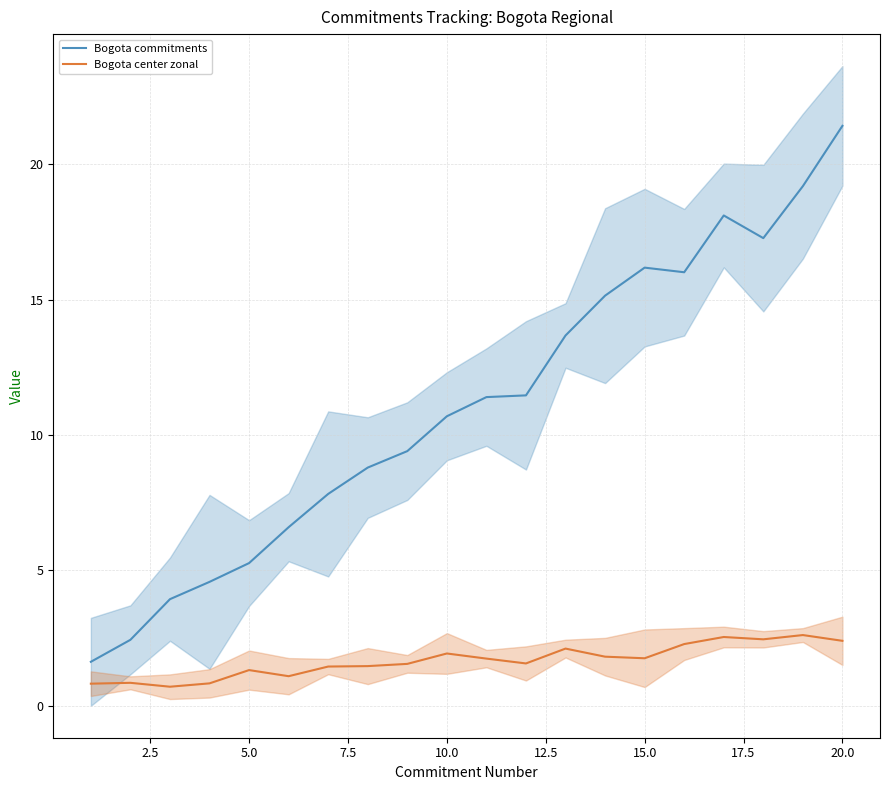

True or false: Bogota center zonal has a value of 1.0 at 10.0.

False